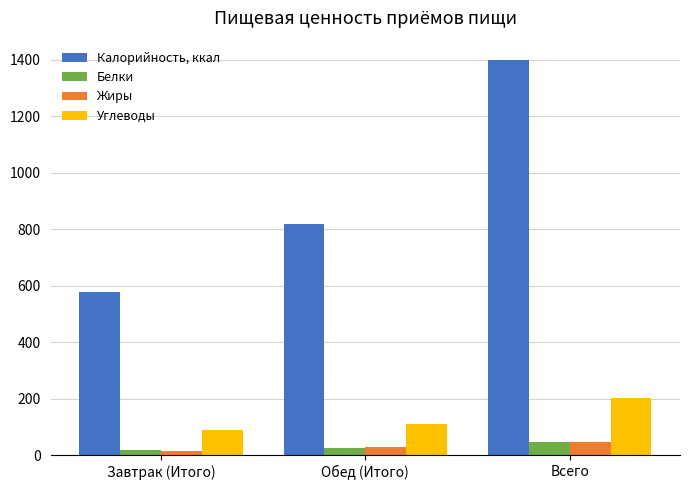

Which series has the widest spread of values?

Калорийность, ккал